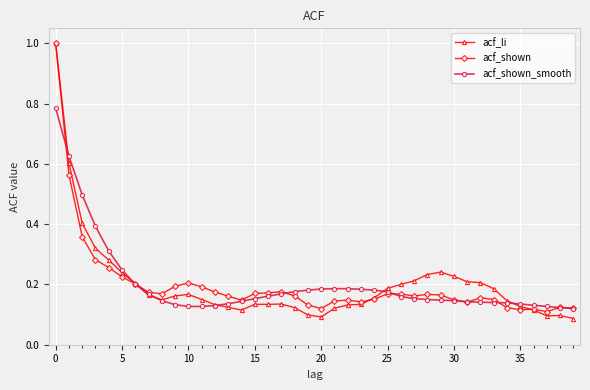

True or false: acf_shown has more than 2 interior local peaks.

True